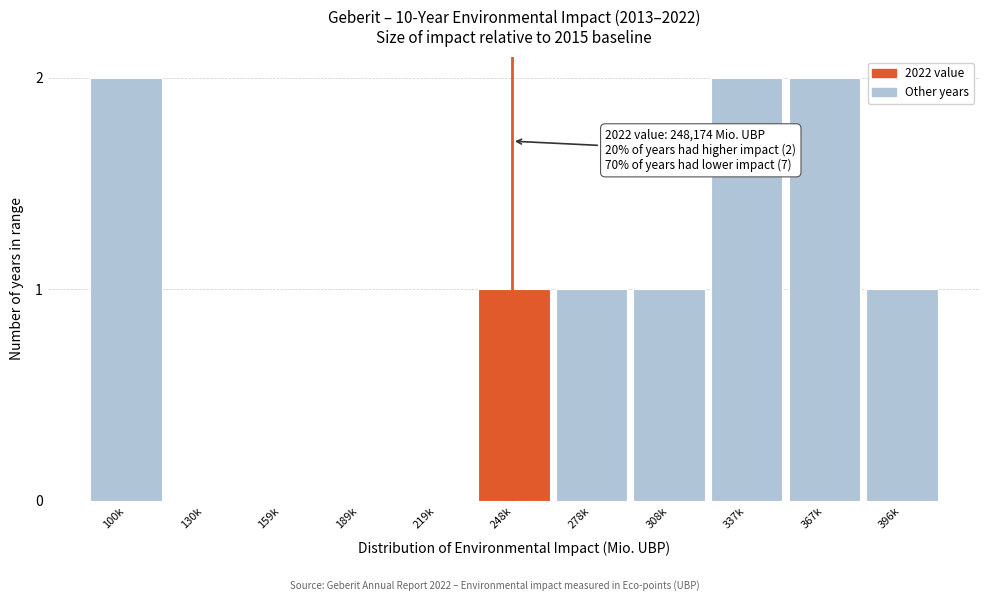

Reading right to left, what are all the values shown in this chart?

396k=1	367k=2	337k=2	308k=1	278k=1	248k=1	219k=0	189k=0	159k=0	130k=0	100k=2